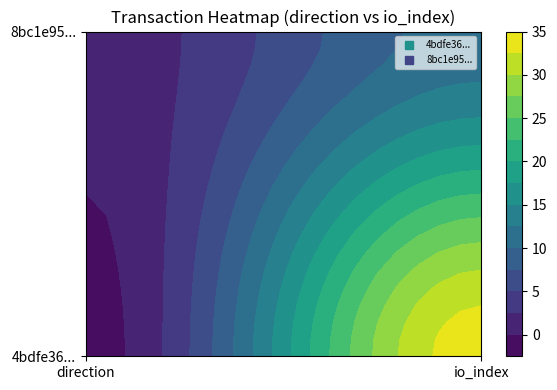

Is the value of 8bc1e956d161514902f496d0b4a6b92110256fe at 1 greater than the value of 4bdfe3627e6cdfee93caaab090d50b2c2441eb7 at 0?

Yes